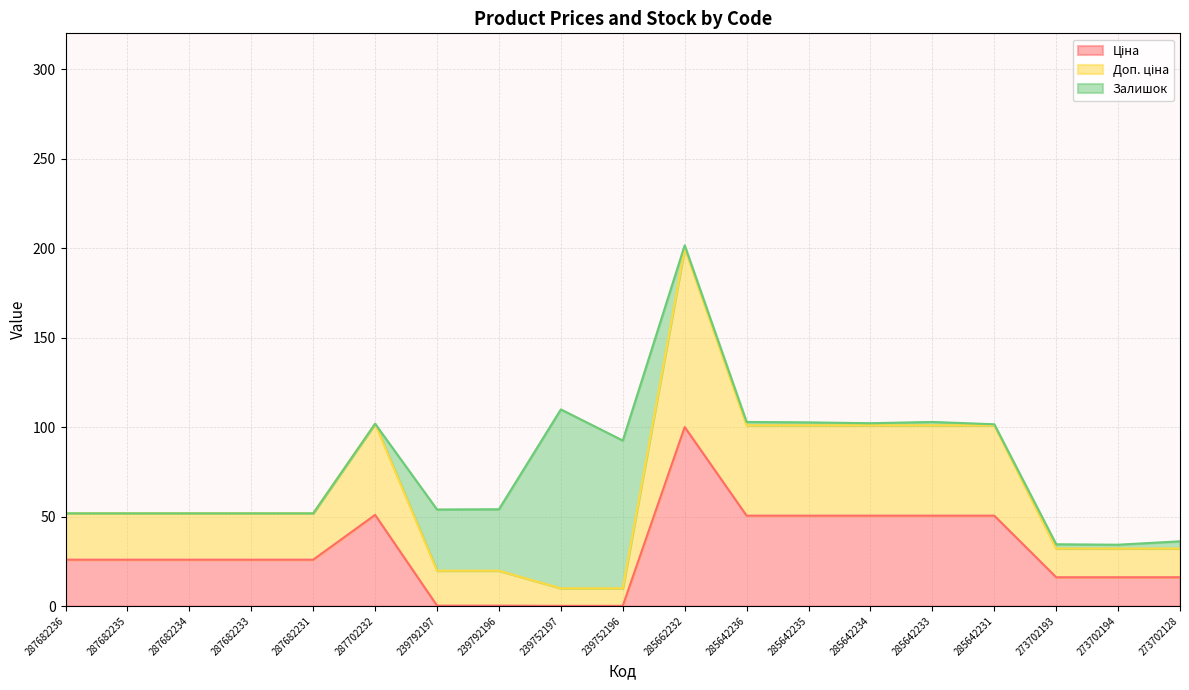

At which category is the sum across all series the highest?

285662232